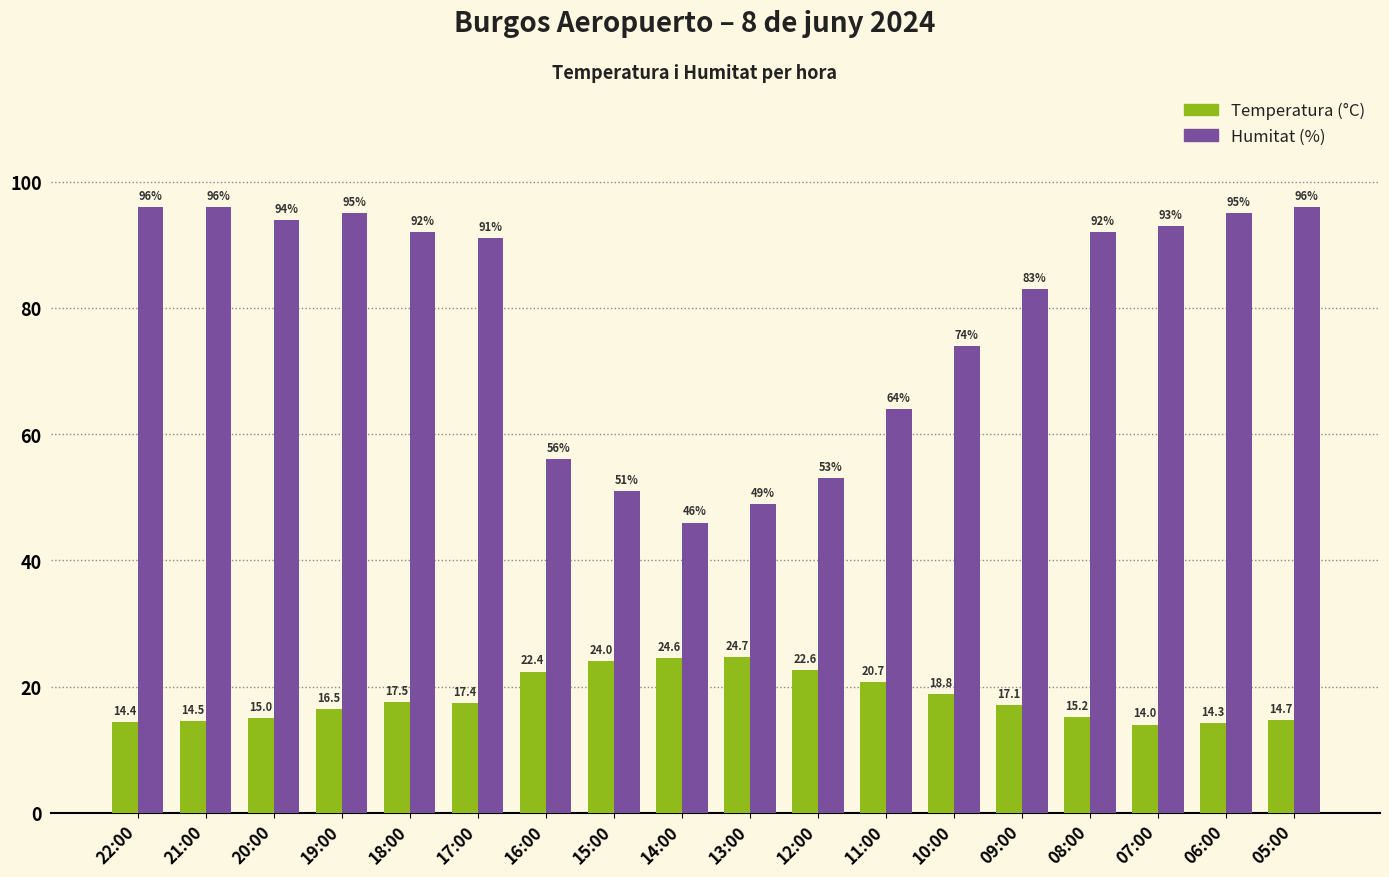

How many groups of bars are there?

18